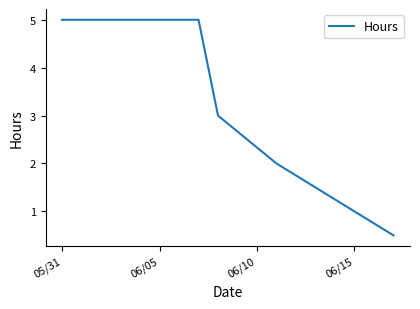

What is the difference between the maximum and minimum values?

4.5